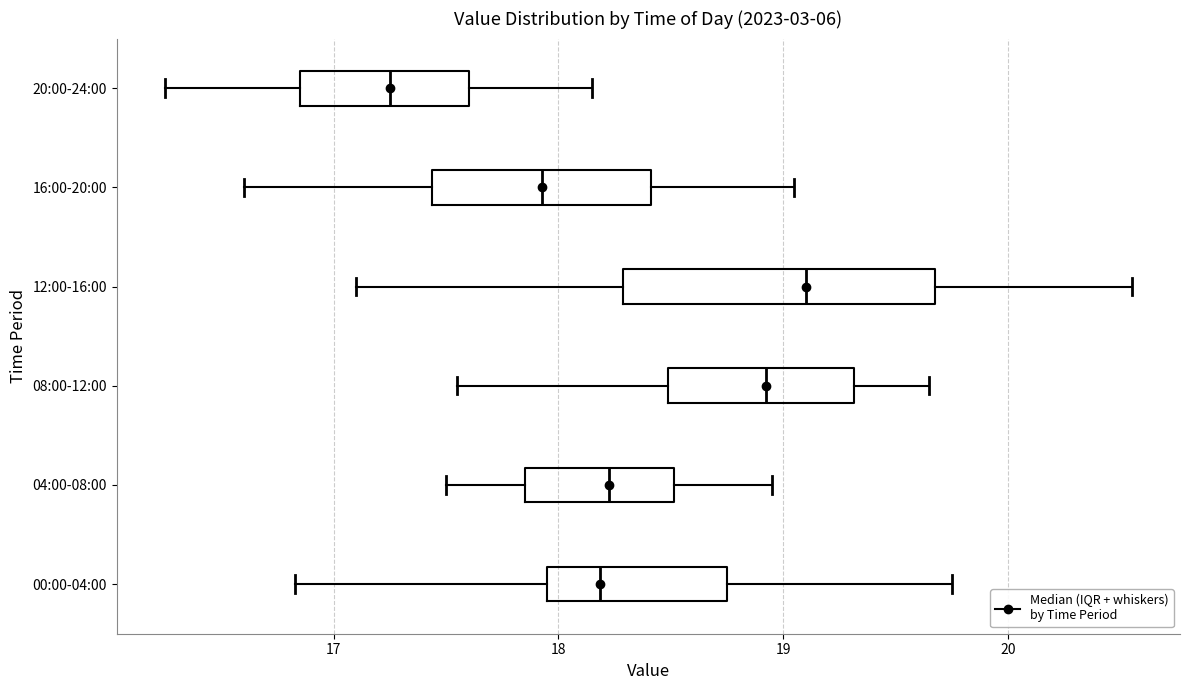

Reading bottom to top, transcribe this box plot: for each box, give where its median line is, the range the box spans, and where its two whiskers end, as read against the x-axis. The values are not printed on the chart, so give them approximately, as read against the axis.

00:00-04:00: median 18.2, box 18.0 to 18.8, whiskers 16.8 to 19.8
04:00-08:00: median 18.2, box 17.9 to 18.5, whiskers 17.5 to 19.0
08:00-12:00: median 18.9, box 18.5 to 19.3, whiskers 17.6 to 19.7
12:00-16:00: median 19.1, box 18.3 to 19.7, whiskers 17.1 to 20.6
16:00-20:00: median 17.9, box 17.4 to 18.4, whiskers 16.6 to 19.1
20:00-24:00: median 17.3, box 16.9 to 17.6, whiskers 16.3 to 18.2